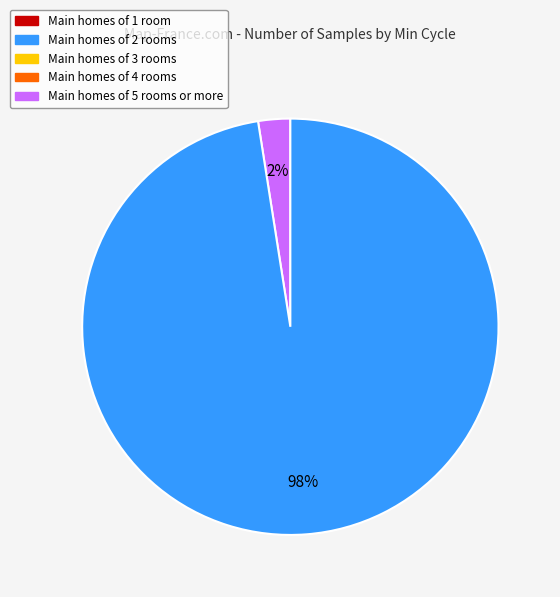

Is there any slice that represents more than half of the pie?

Yes